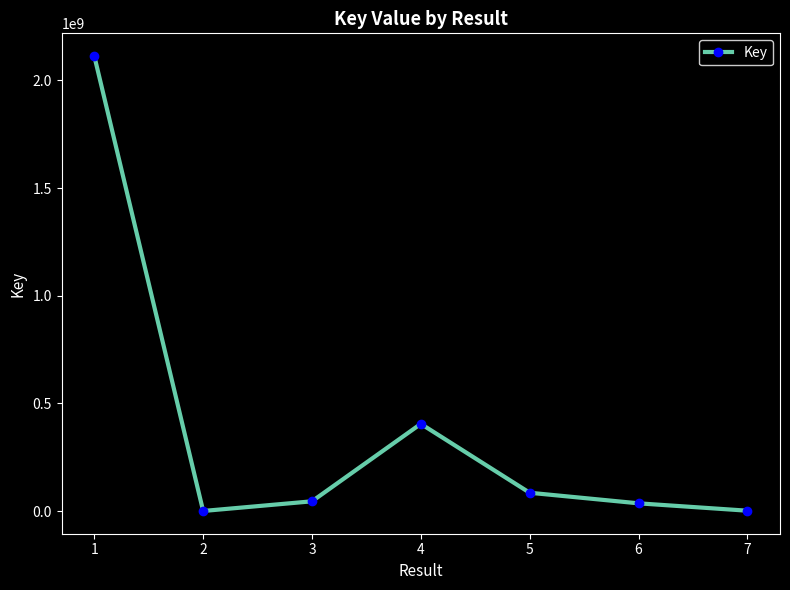

True or false: there are more than 2 points higher than both neighbors.

False